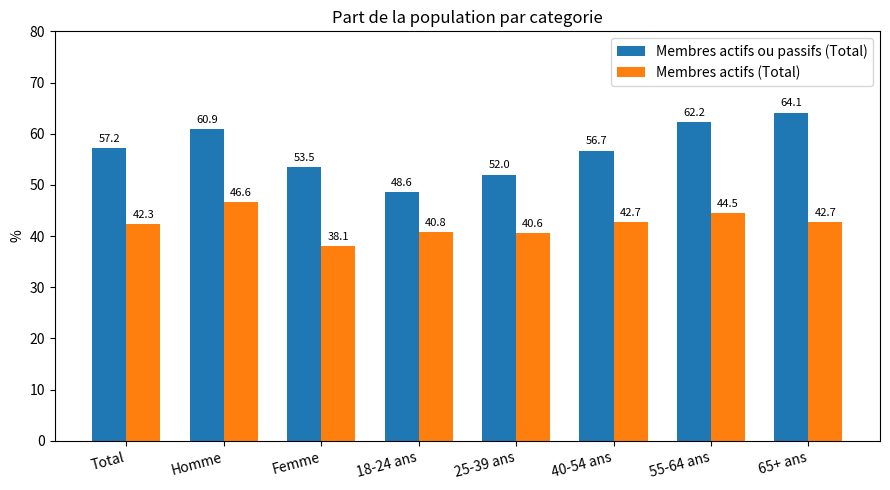

What is the difference between the second highest and second lowest values in the Membres actifs ou passifs (Total) series?

10.2